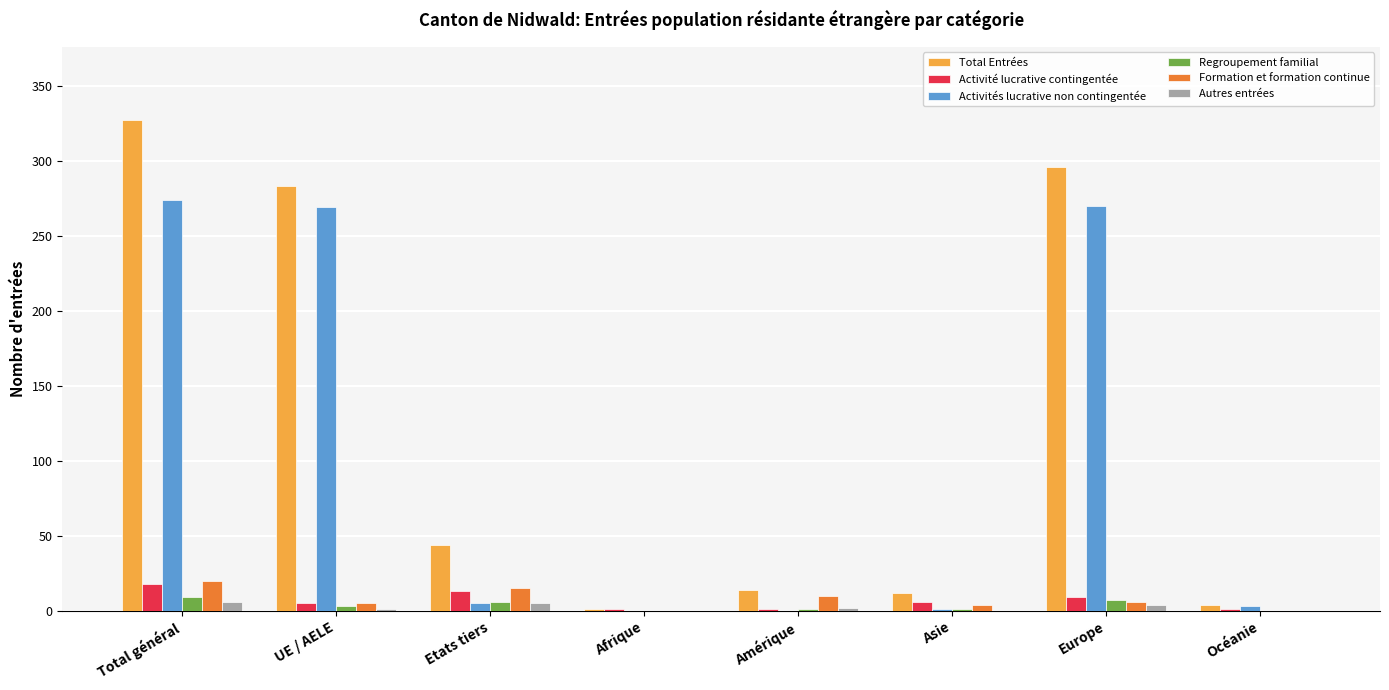

Which series changed the most between Etats tiers and Europe?

Activités lucrative non contingentée